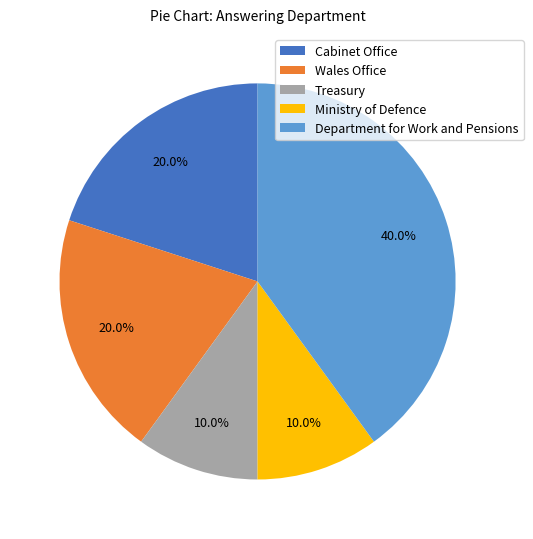

To the nearest percent, what is the average slice percentage?

20%